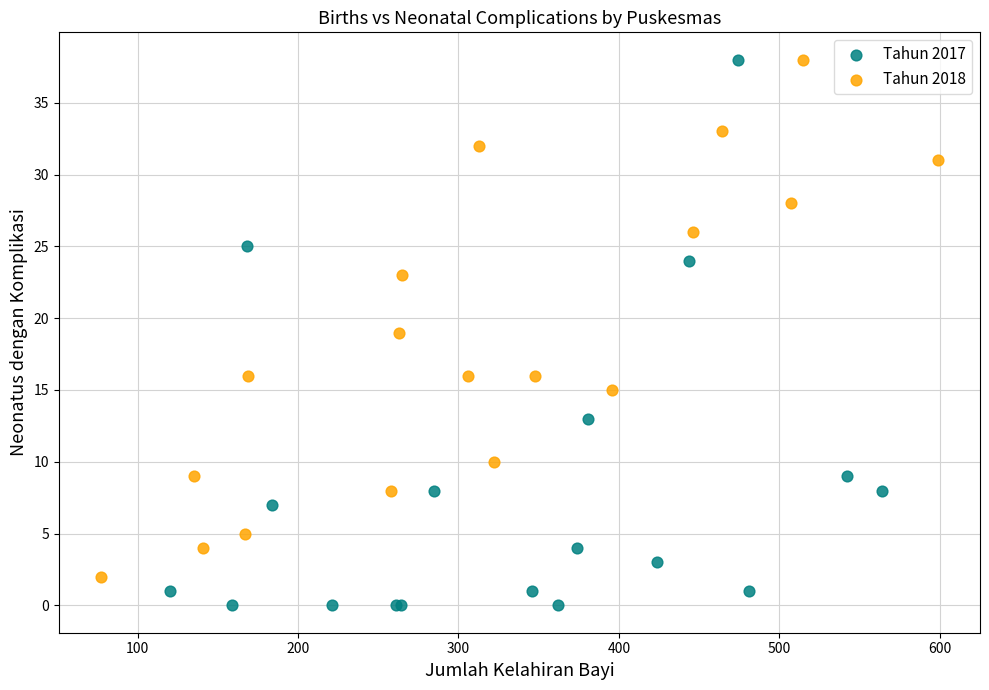

Which series has the largest Y range (max minus min)?

Tahun 2017